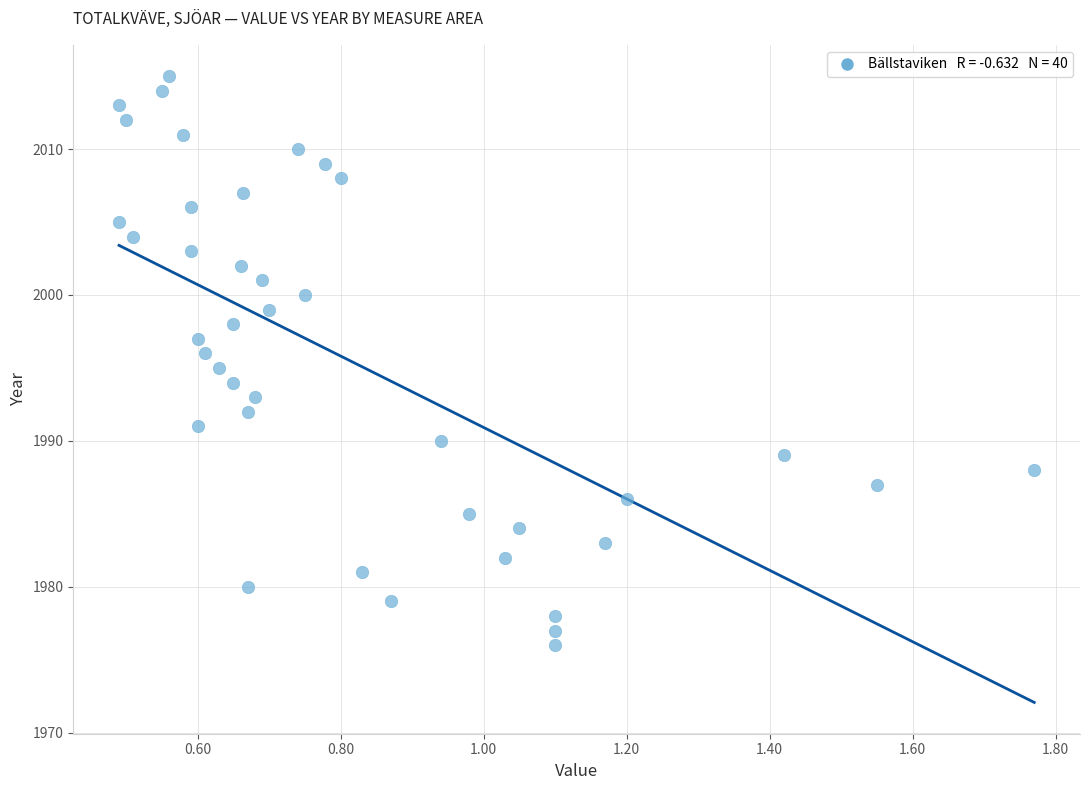

What is the range of Y values (max minus min)?

39